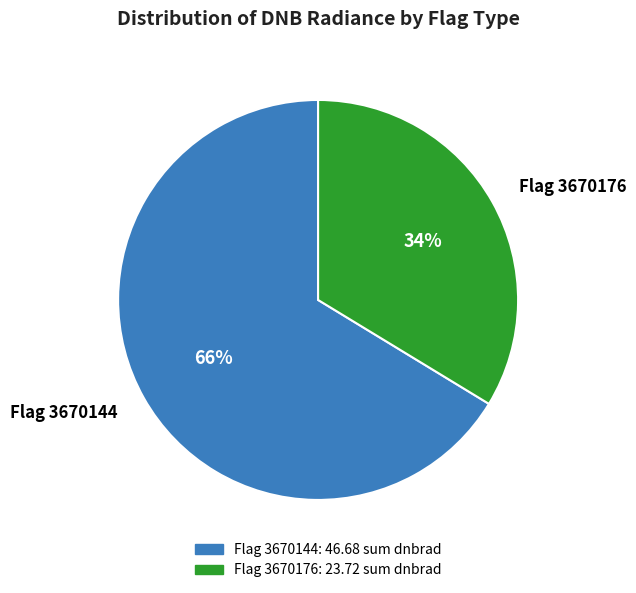

Which slice represents more than half of the pie?

Flag 3670144